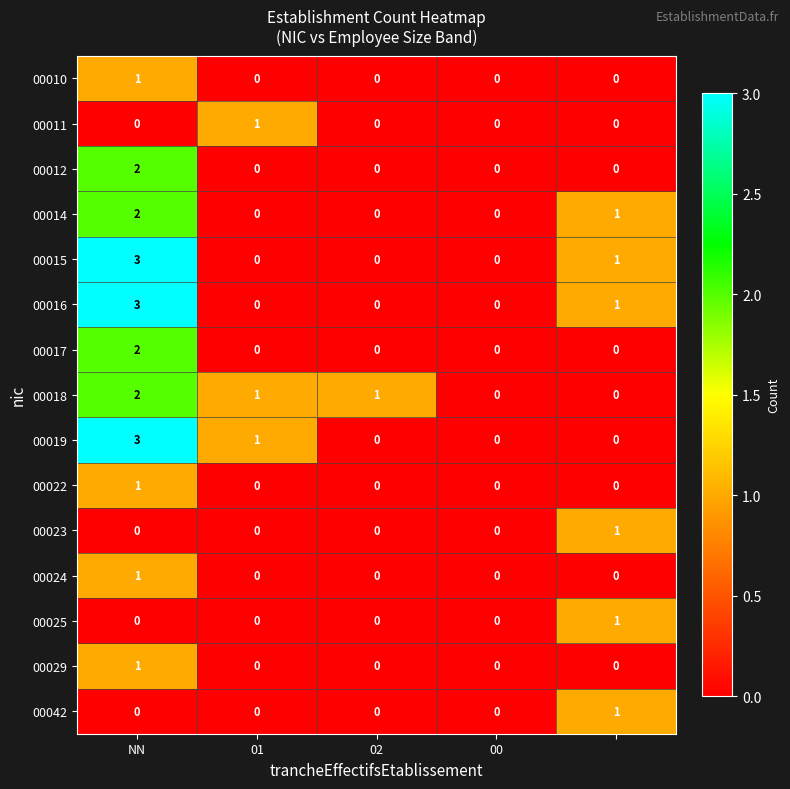

What is the maximum value shown in the chart?

3